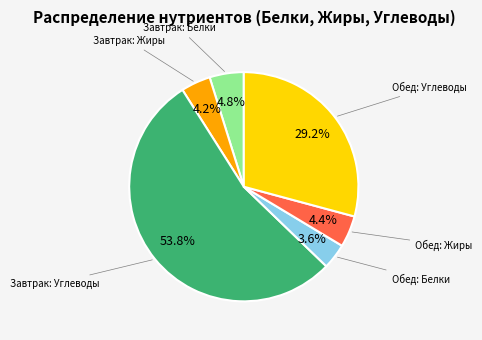

Is there a majority slice in this chart?

Yes